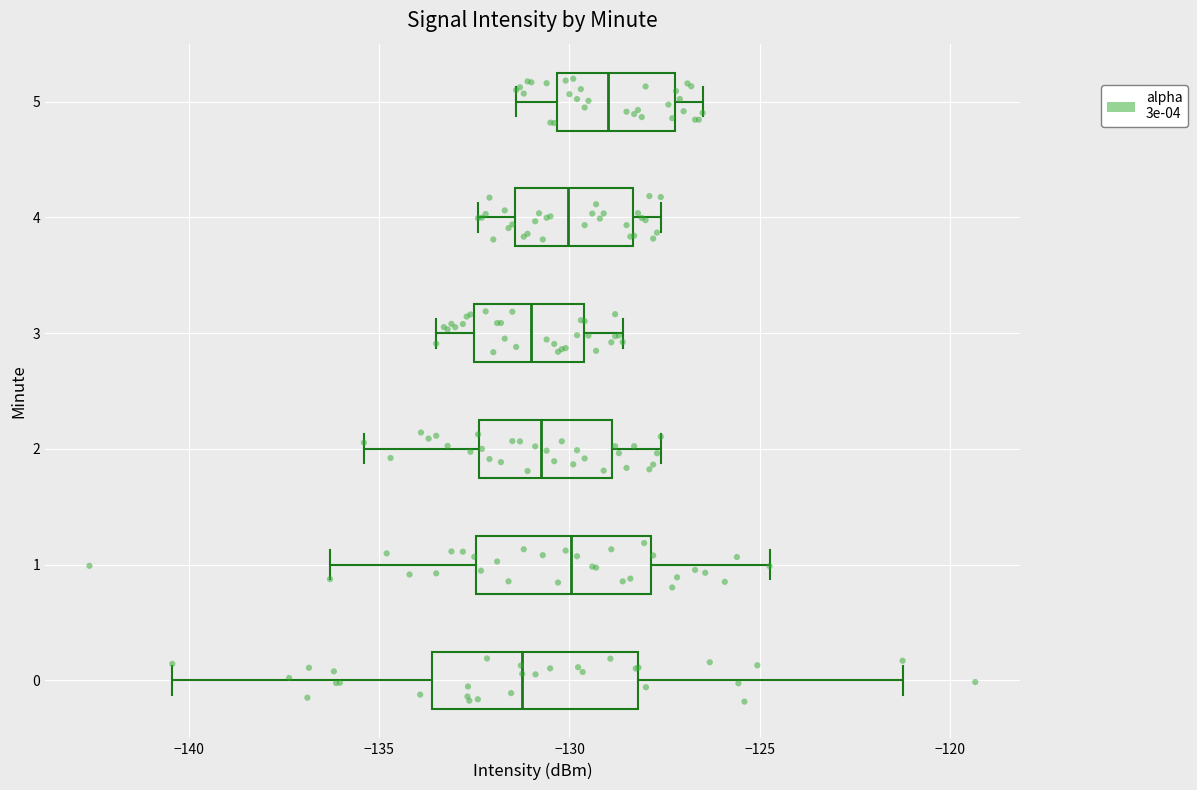

Reading bottom to top, read every box against the x-axis: the position of its median line, the range the box covers, and the ends of its whiskers. The values are not printed on the chart, so give them approximately, as read against the axis.

0: median -131.5, box -133.5 to -128.0, whiskers -140.5 to -121.0
1: median -130.0, box -132.5 to -128.0, whiskers -136.5 to -124.5
2: median -130.5, box -132.5 to -129.0, whiskers -135.5 to -127.5
3: median -131.0, box -132.5 to -129.5, whiskers -133.5 to -128.5
4: median -130.0, box -131.5 to -128.5, whiskers -132.5 to -127.5
5: median -129.0, box -130.5 to -127.0, whiskers -131.5 to -126.5